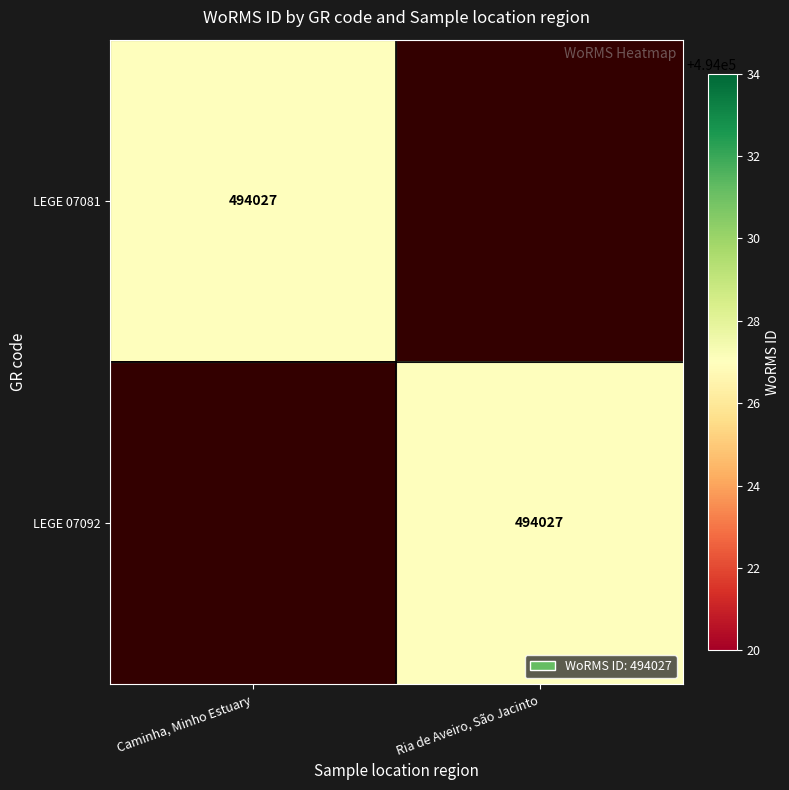

Is it true that LEGE 07081 equals 688363 at Caminha, Minho Estuary?

False